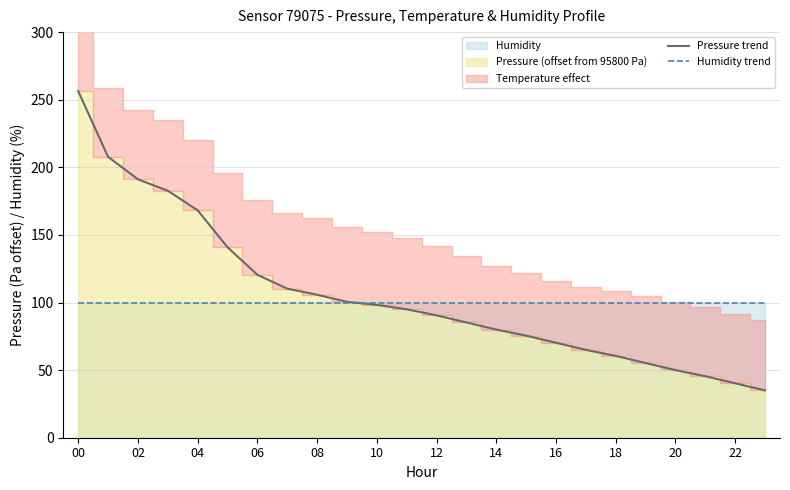

Is it true that Pressure trend equals 145.6 at 08?

False